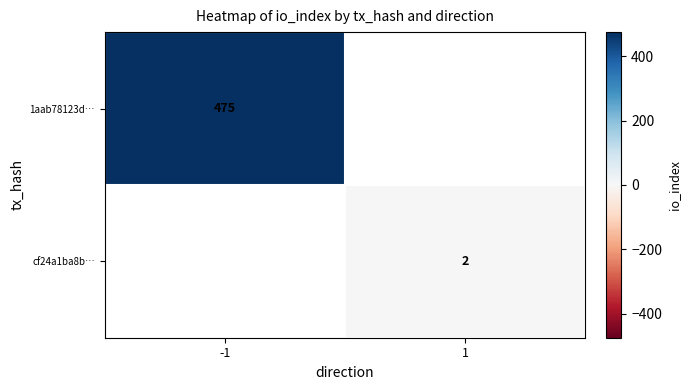

True or false: cf24a1ba8b… has a value of 1 at 1.

False